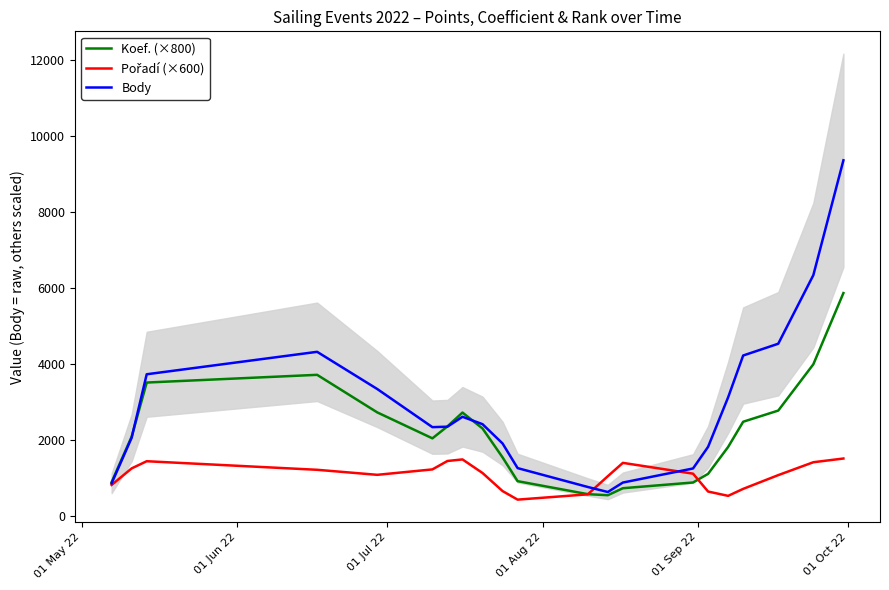

In Pořadí (×600), how many points are lower than both neighbors (excluding endpoints)?

3